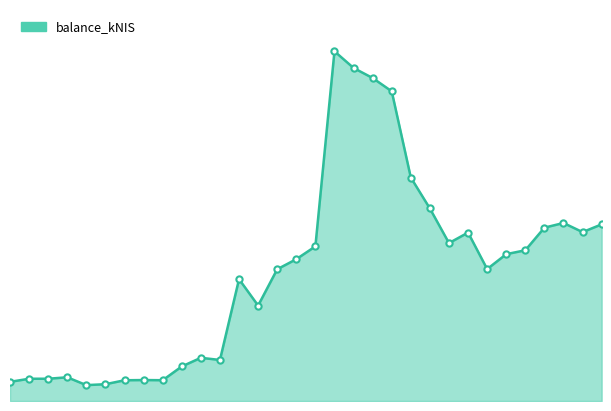

What is the value of the 5th point from the left?

414.1